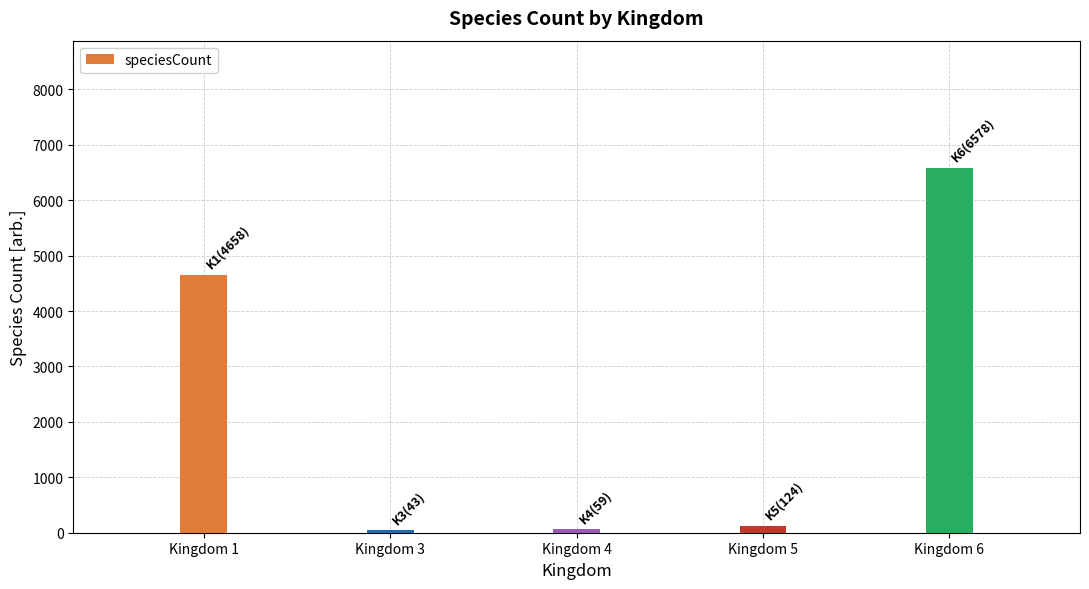

Count the number of data series in this chart.

1